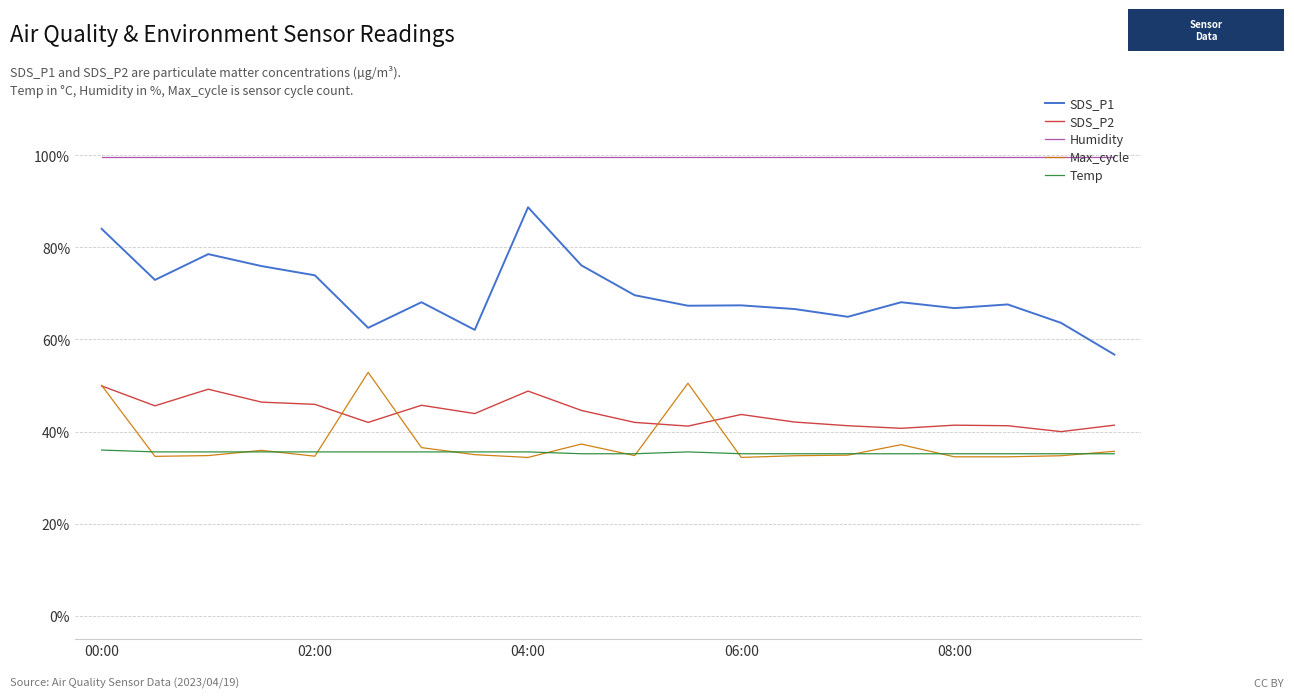

Which series has the largest range (max minus min)?

SDS_P1